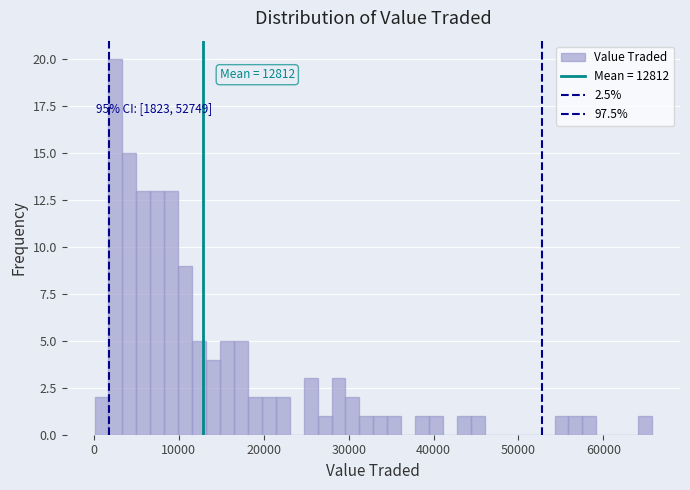

Around what value on the x-axis is the tallest bar? Give the approximate position of its centre, as read against the axis.

3000